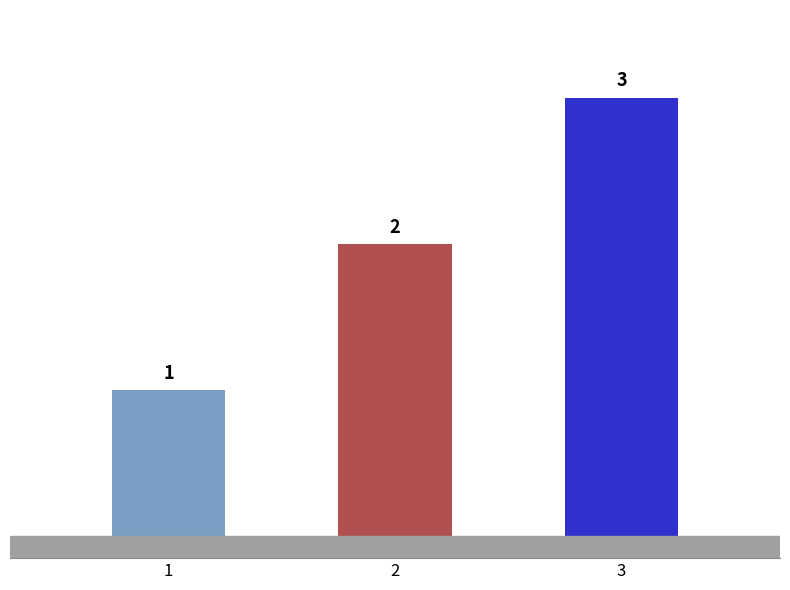

Does the chart contain stacked bars?

No